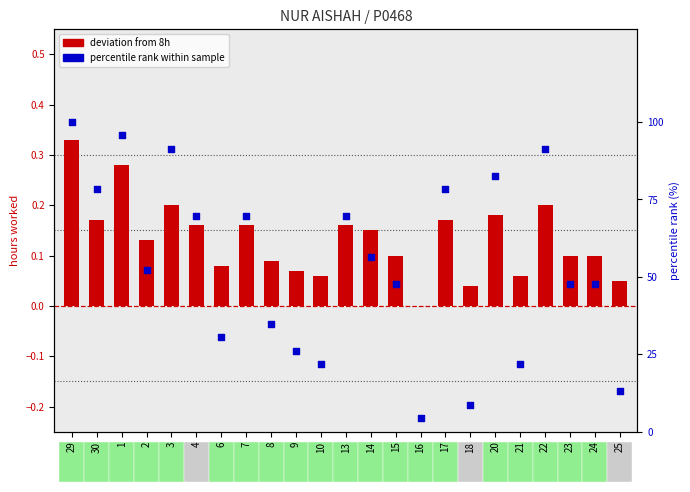

Is the value of percentile rank within sample at 22 greater than the value of deviation from 8h at 30?

Yes